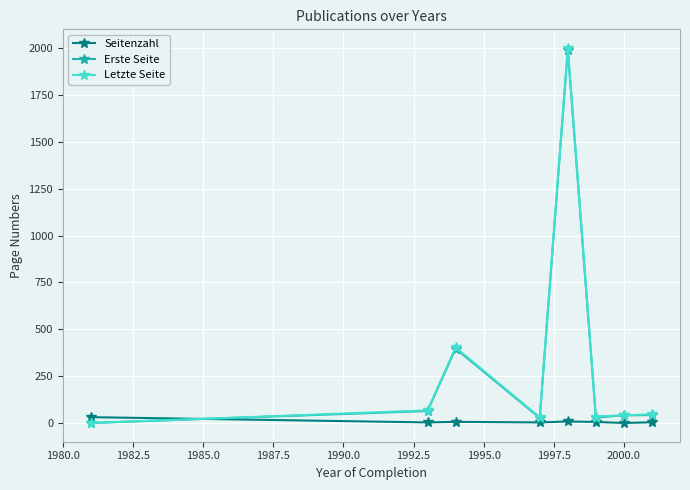

Which series has the widest spread of values?

Letzte Seite